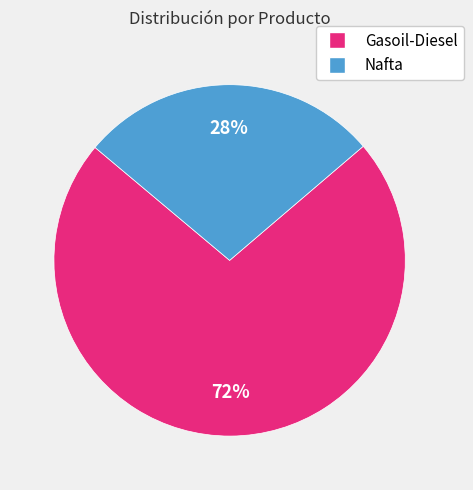

To the nearest percent, what is the combined percentage of Gasoil-Diesel and Nafta?

100%